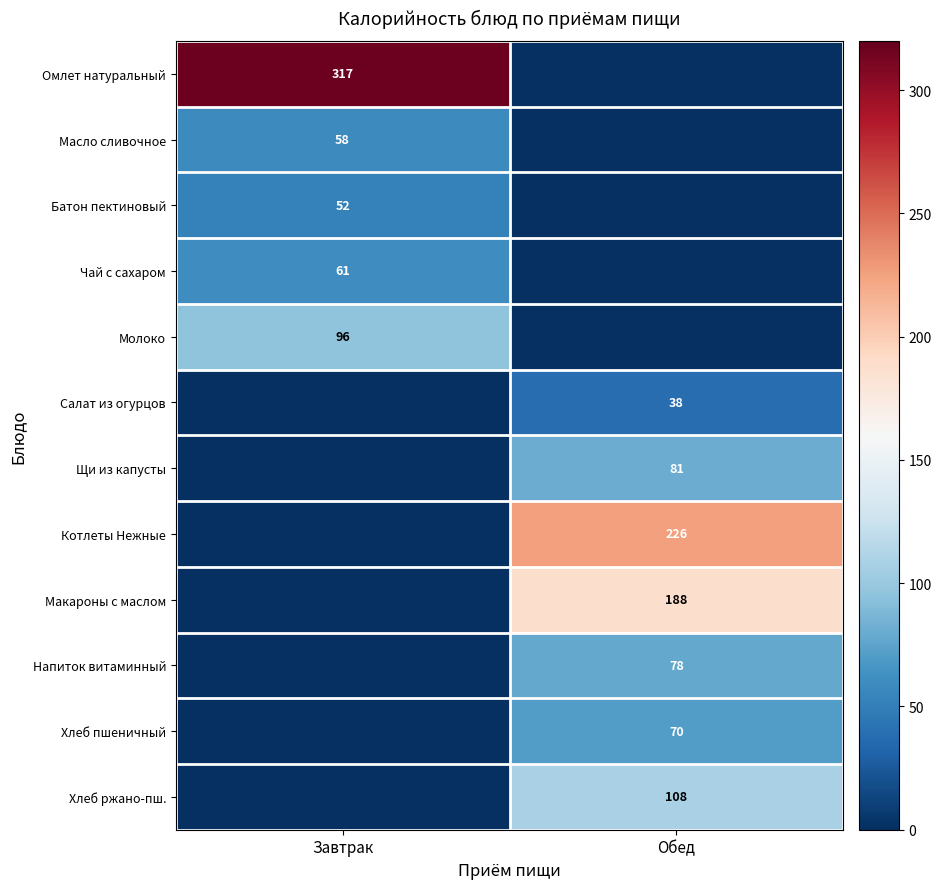

What is the difference between the highest and lowest values at Завтрак?

317